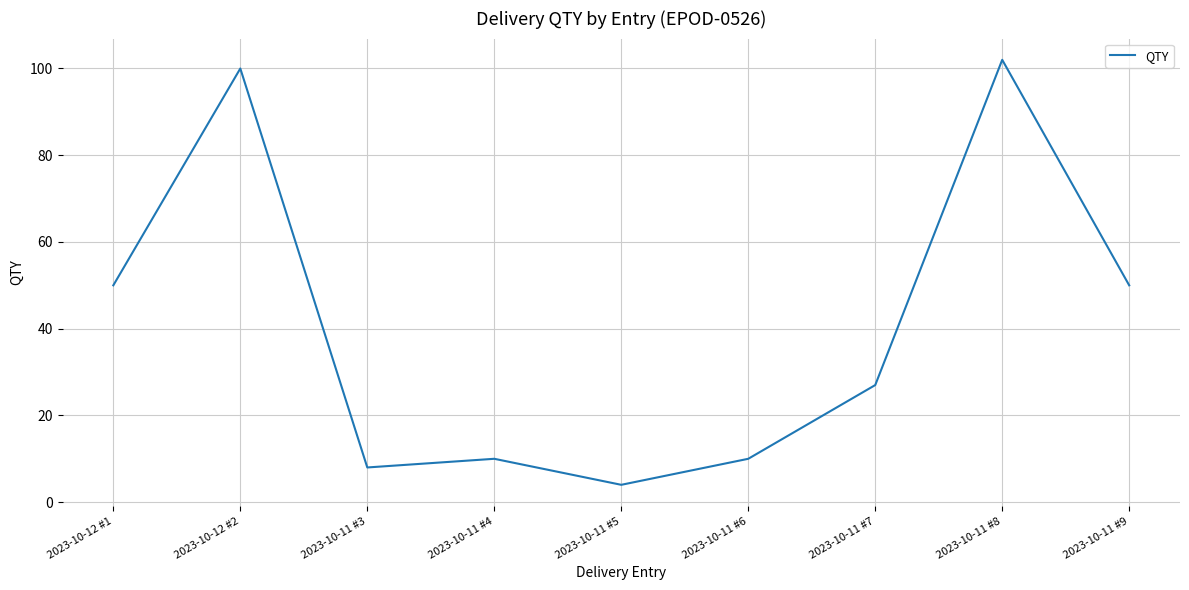

The value at 2023-10-11 #9 is 15. True or false?

False